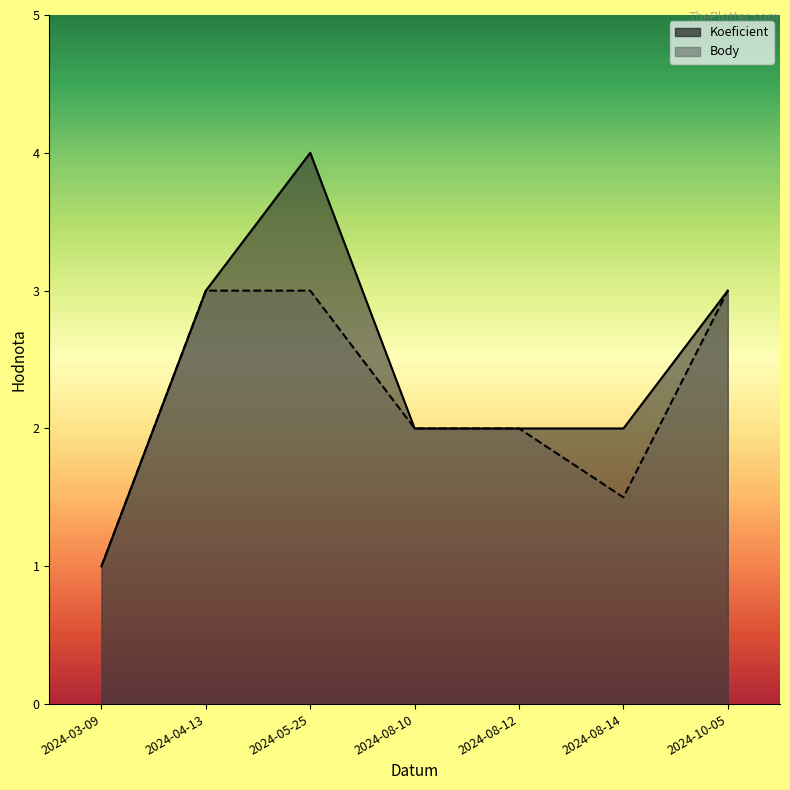

What is the sum of the Koeficient values at 2024-10-05 and 2024-08-14?

5.0